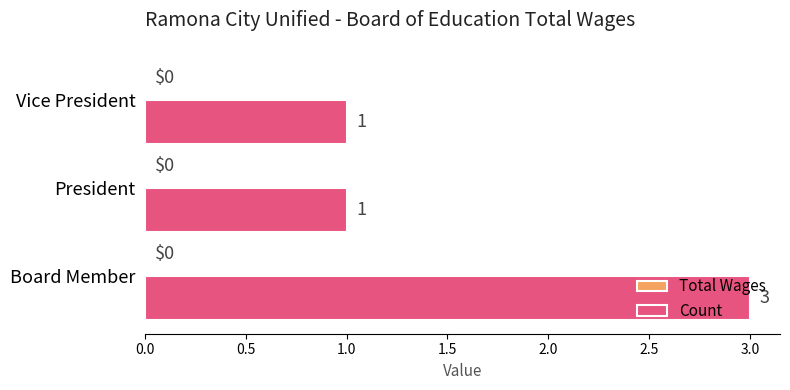

What is the maximum value shown in the chart?

3